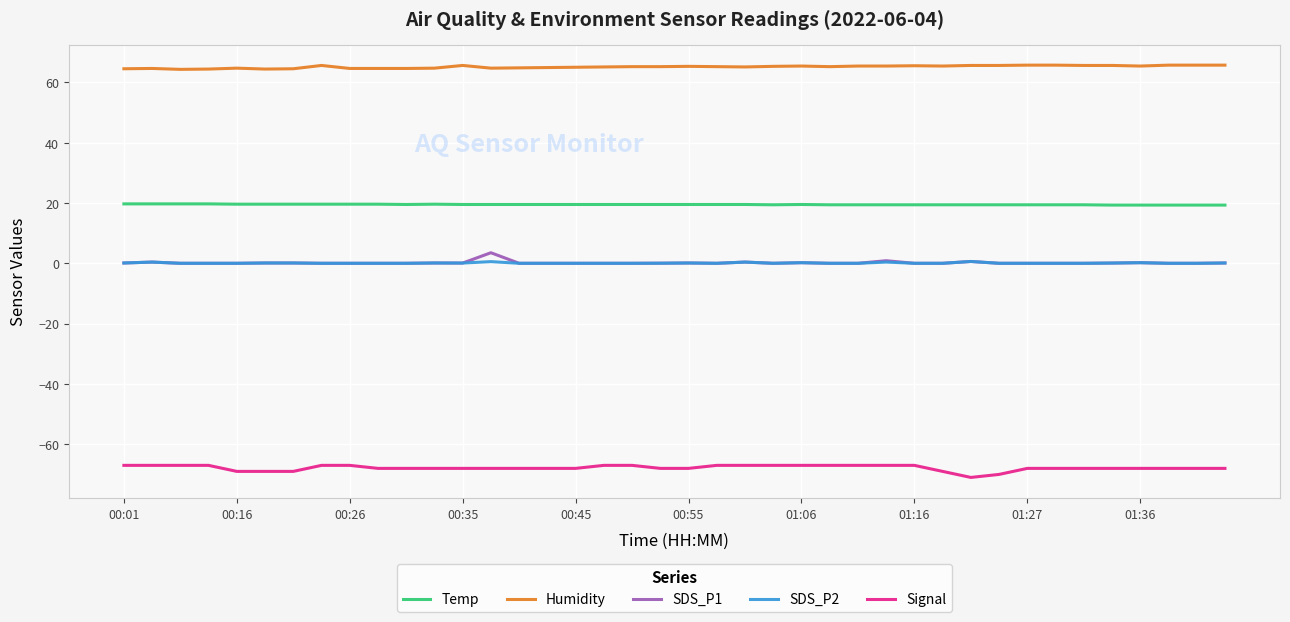

True or false: Humidity and SDS_P2 intersect in this chart.

False